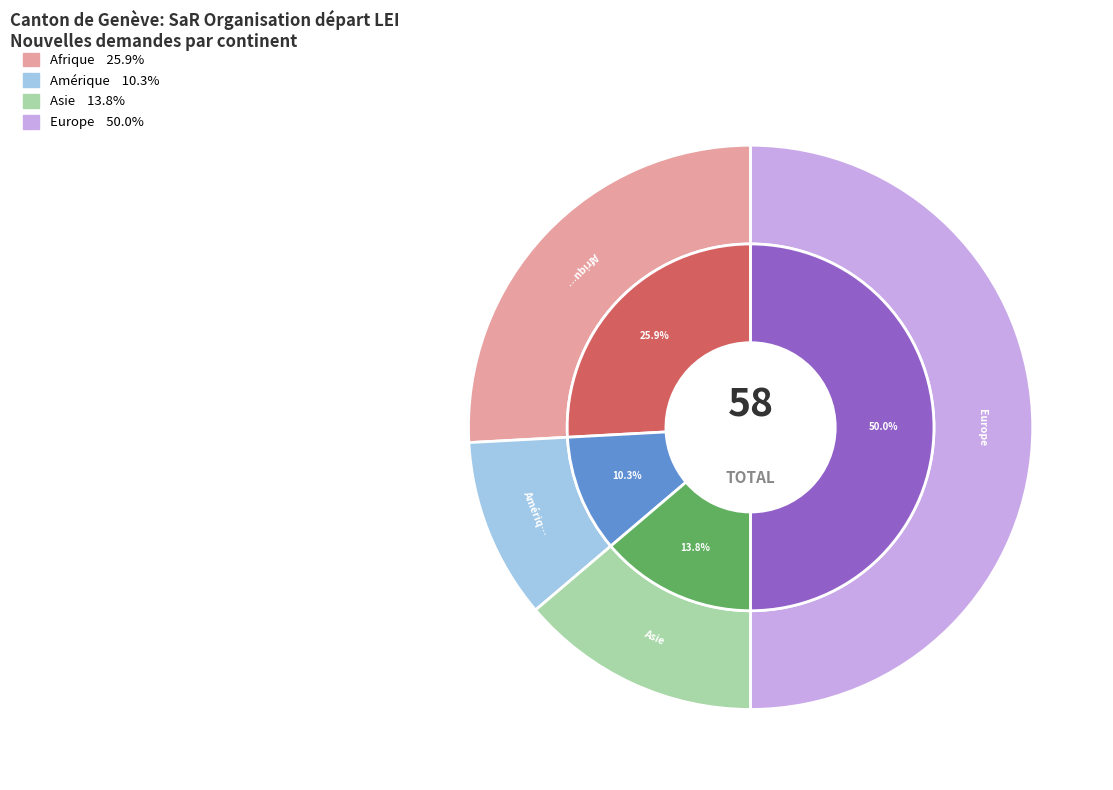

Does Afrique represent more than half of the total?

No